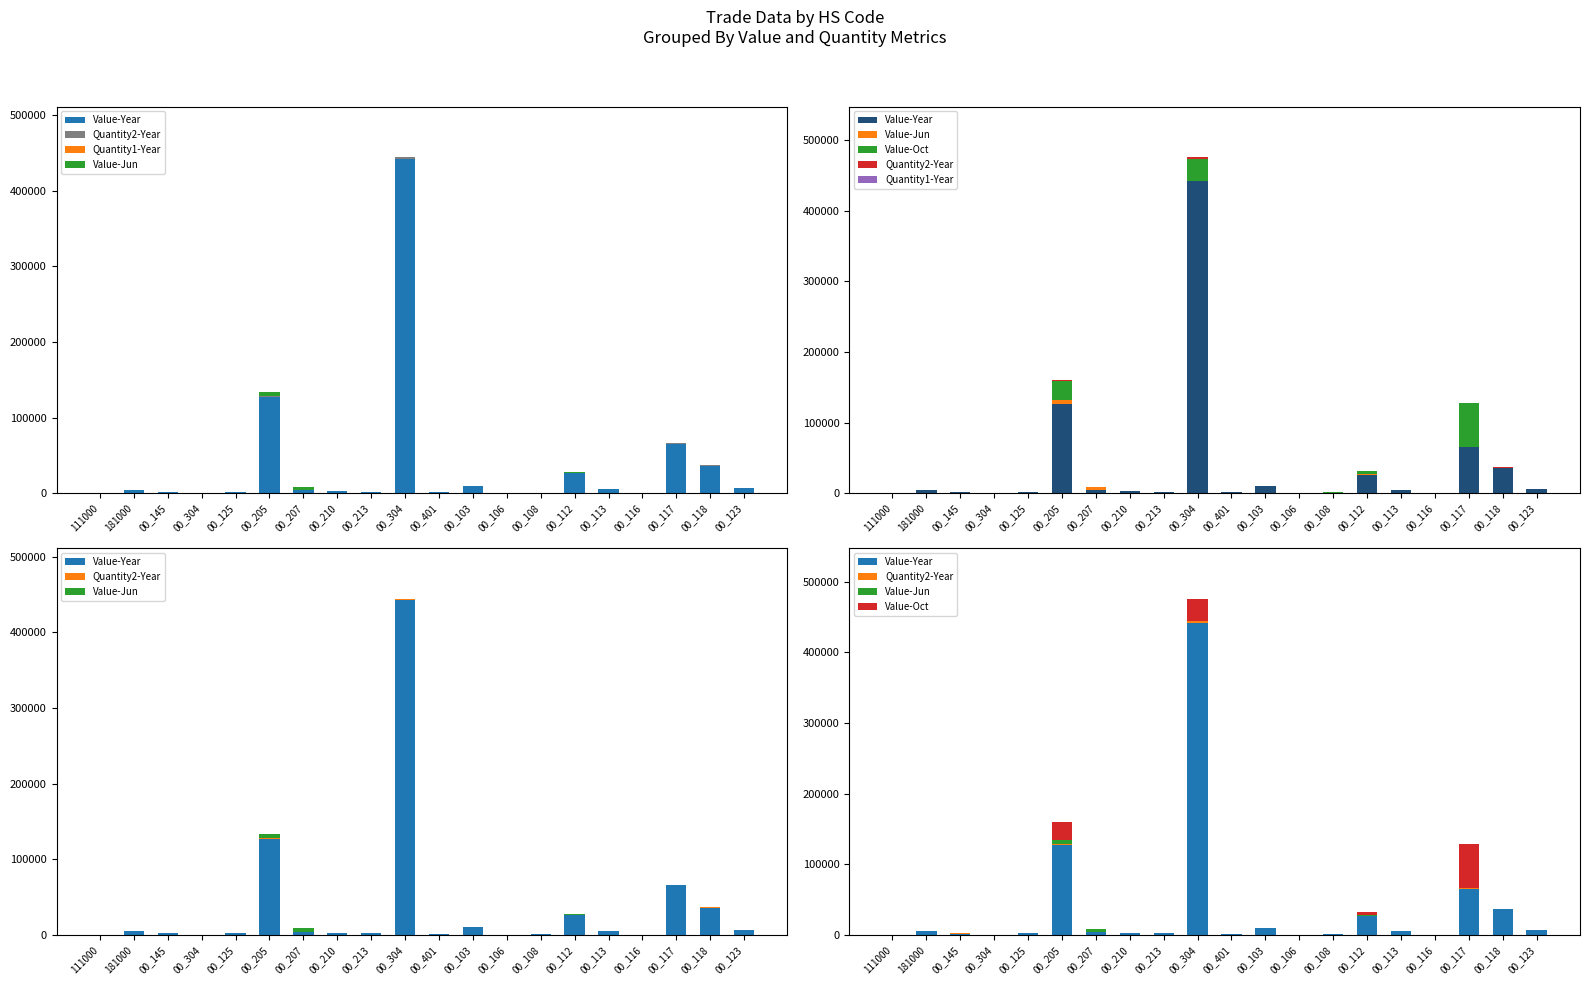

At how many categories does at least one series exceed 290613?

1